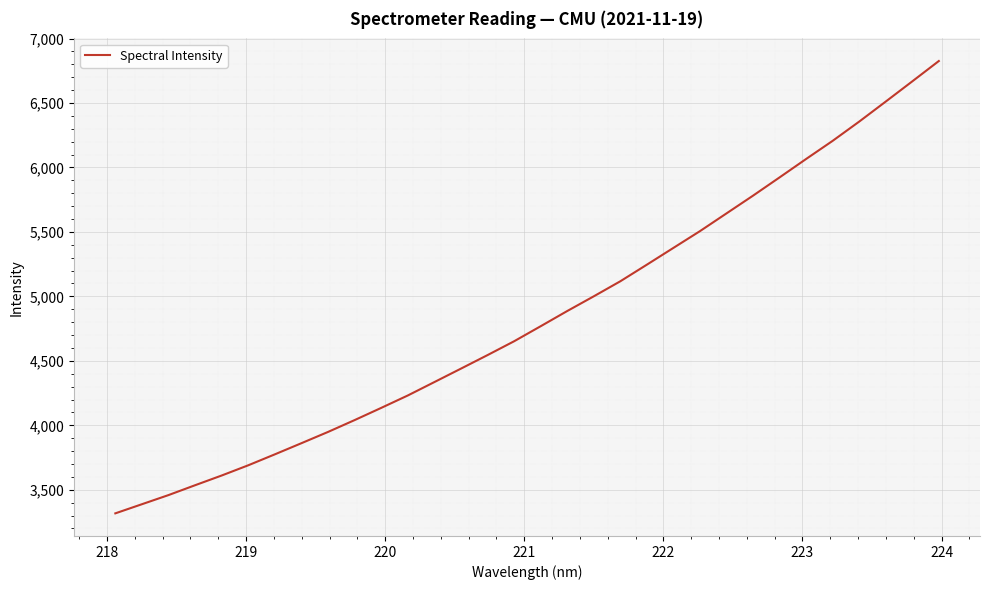

What is the minimum value shown in the chart?

3317.2